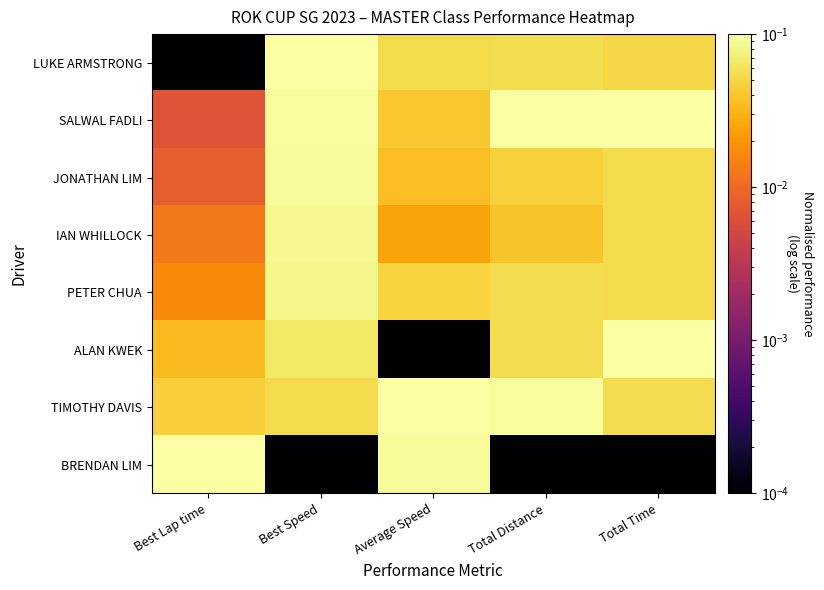

At Best Lap time, list the series in order from largest to smallest.

BRENDAN LIM, TIMOTHY DAVIS, ALAN KWEK, PETER CHUA, IAN WHILLOCK, JONATHAN LIM, SALWAL FADLI, LUKE ARMSTRONG